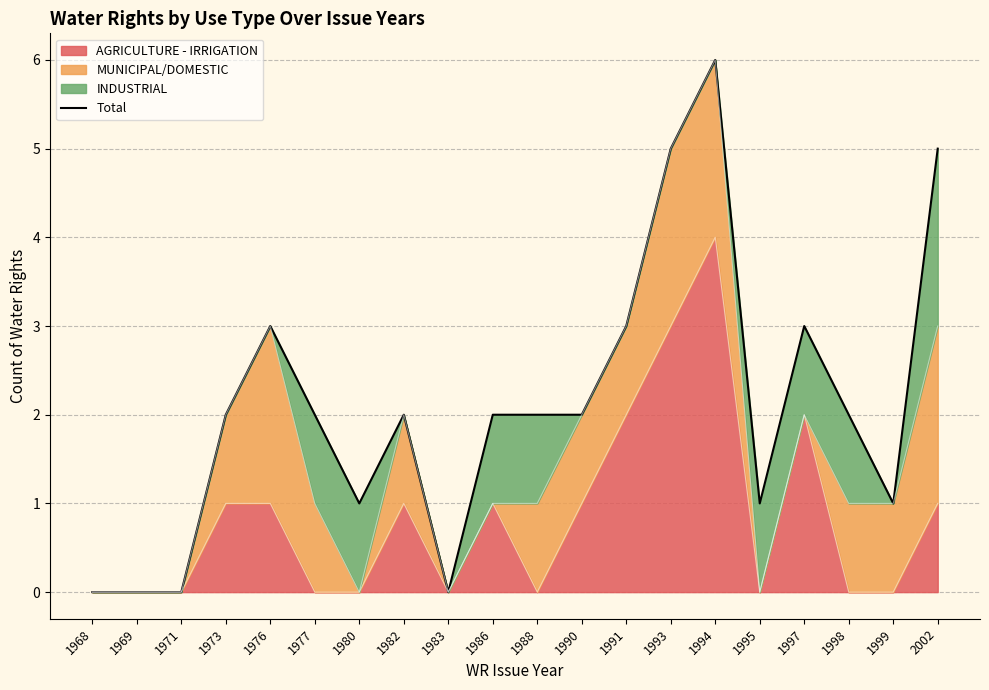

What is the value of the 8th point from the left?

2